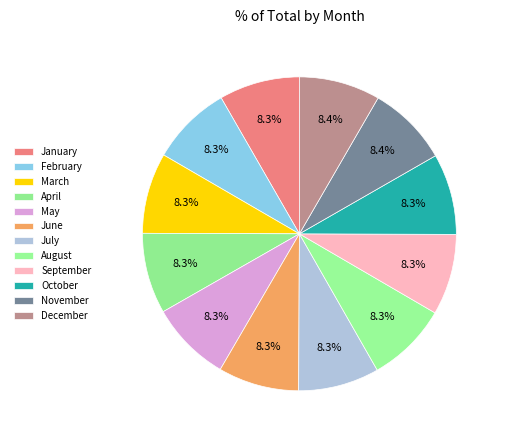

To the nearest percent, what portion does January represent?

8%